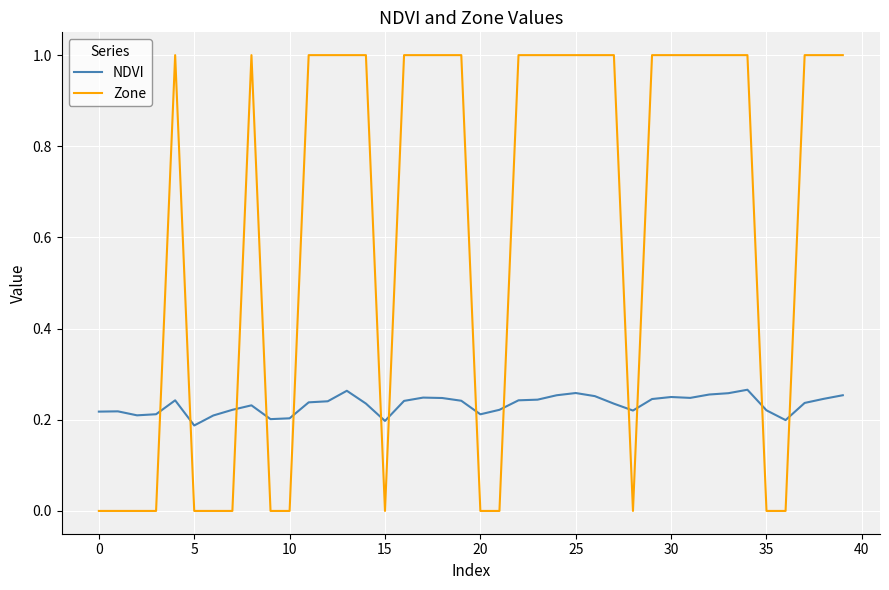

Which series has the largest range (max minus min)?

Zone